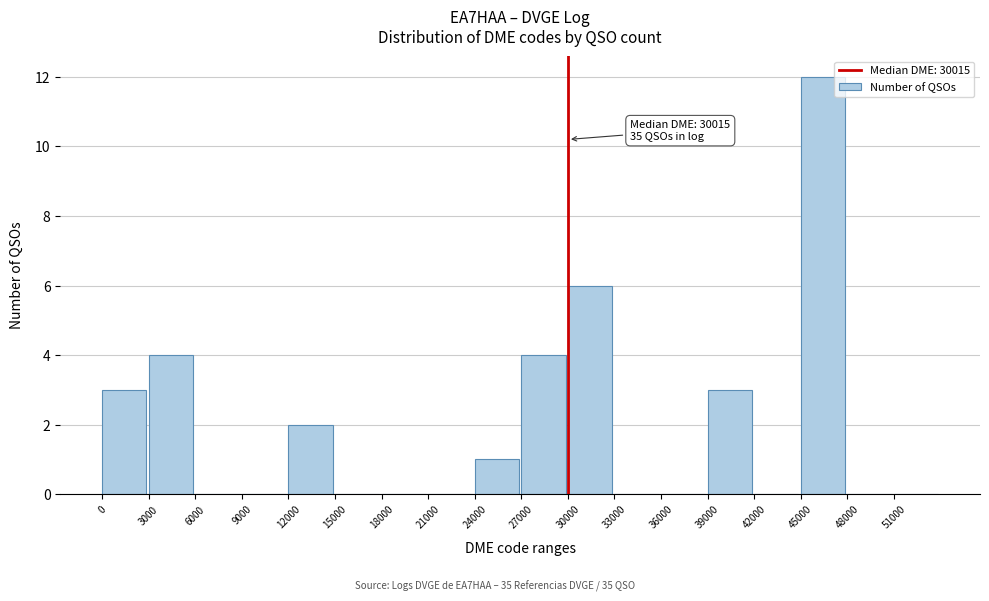

Over which range of the x-axis is the bar tallest?

45000 to 48000